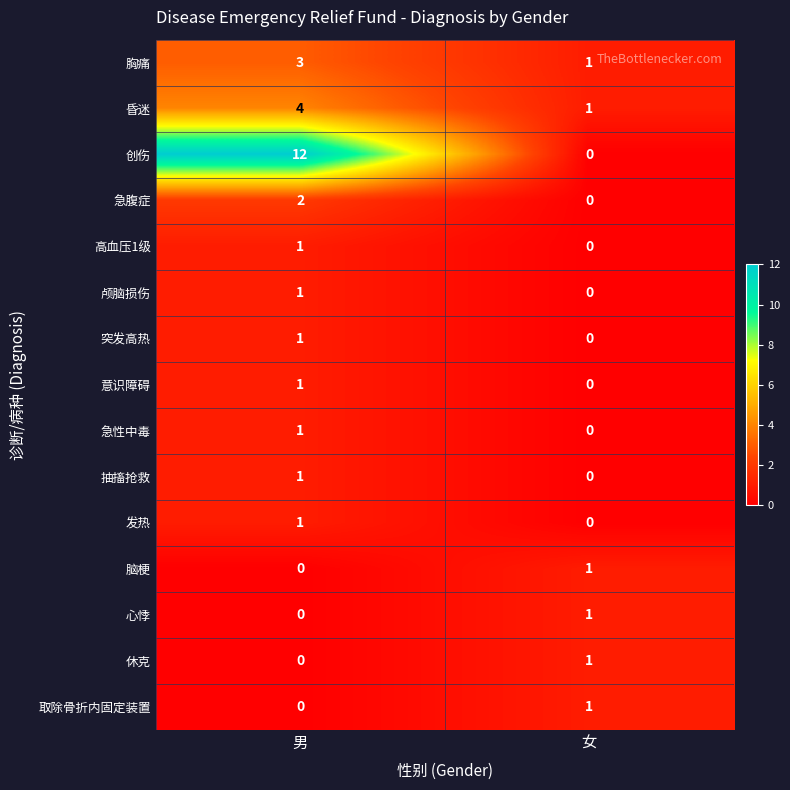

At how many categories does at least one series exceed 5?

1